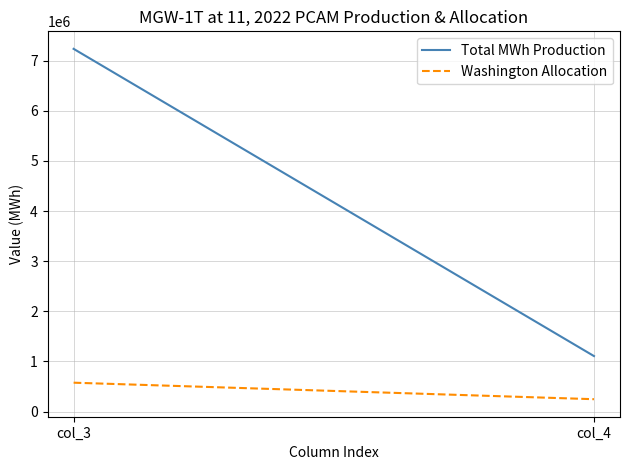

Where is Washington Allocation nearest to the value 411713?

col_3